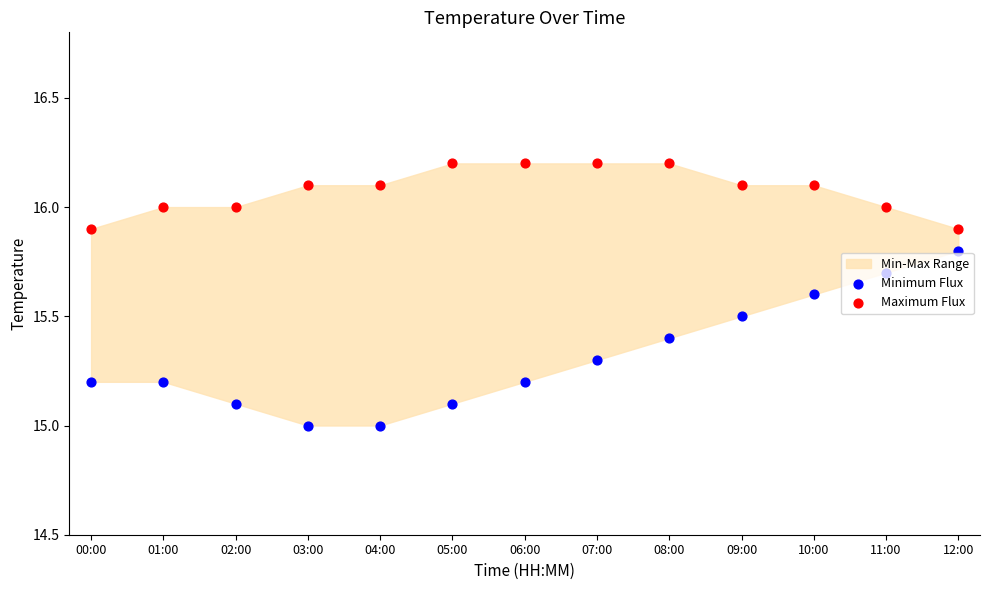

At which category is the sum across all series the highest?

10:00